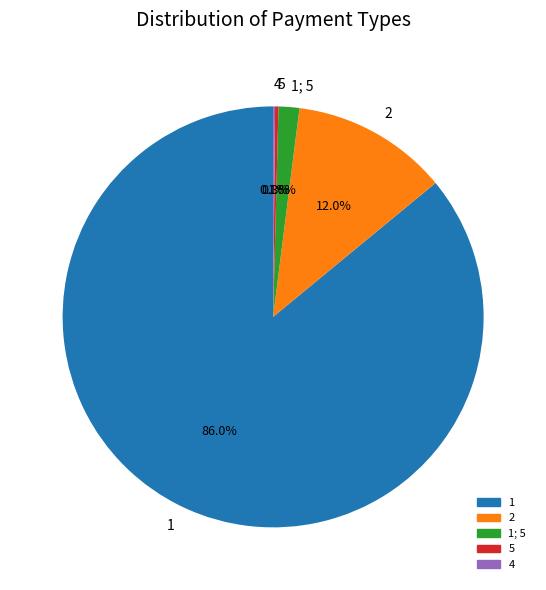

Which slice represents more than half of the pie?

1